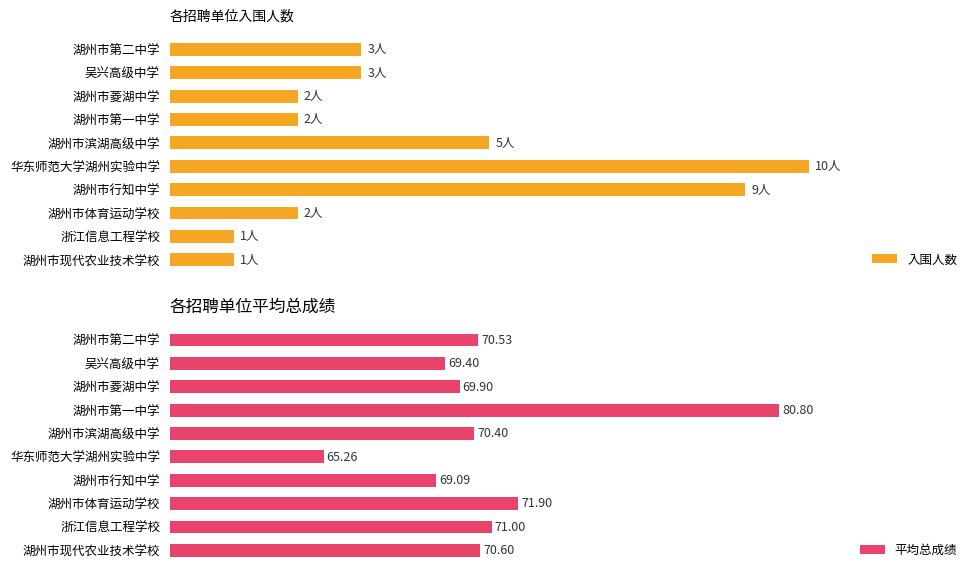

What is the smallest value displayed?

1.0